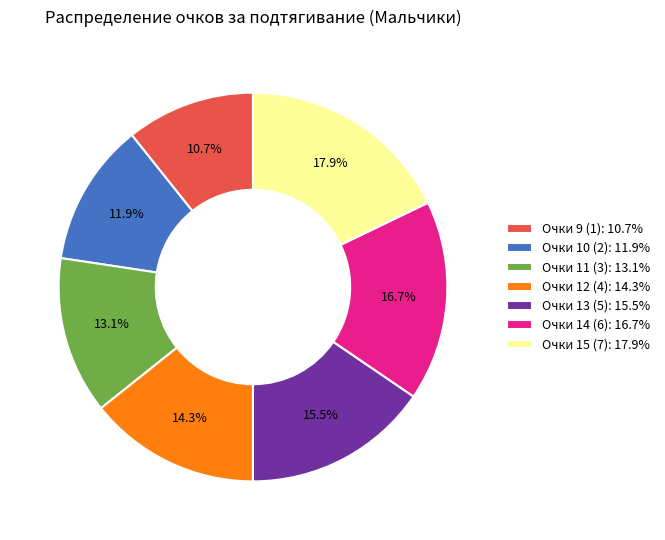

Does any single category account for the majority?

No